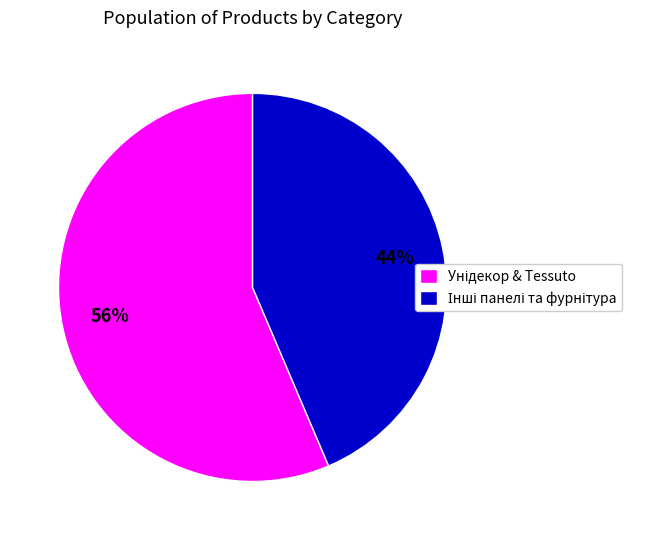

Is there any slice that represents more than half of the pie?

Yes